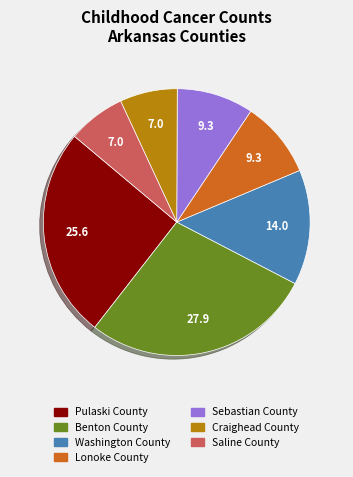

Combined, do Sebastian County and Lonoke County account for over 50%?

No